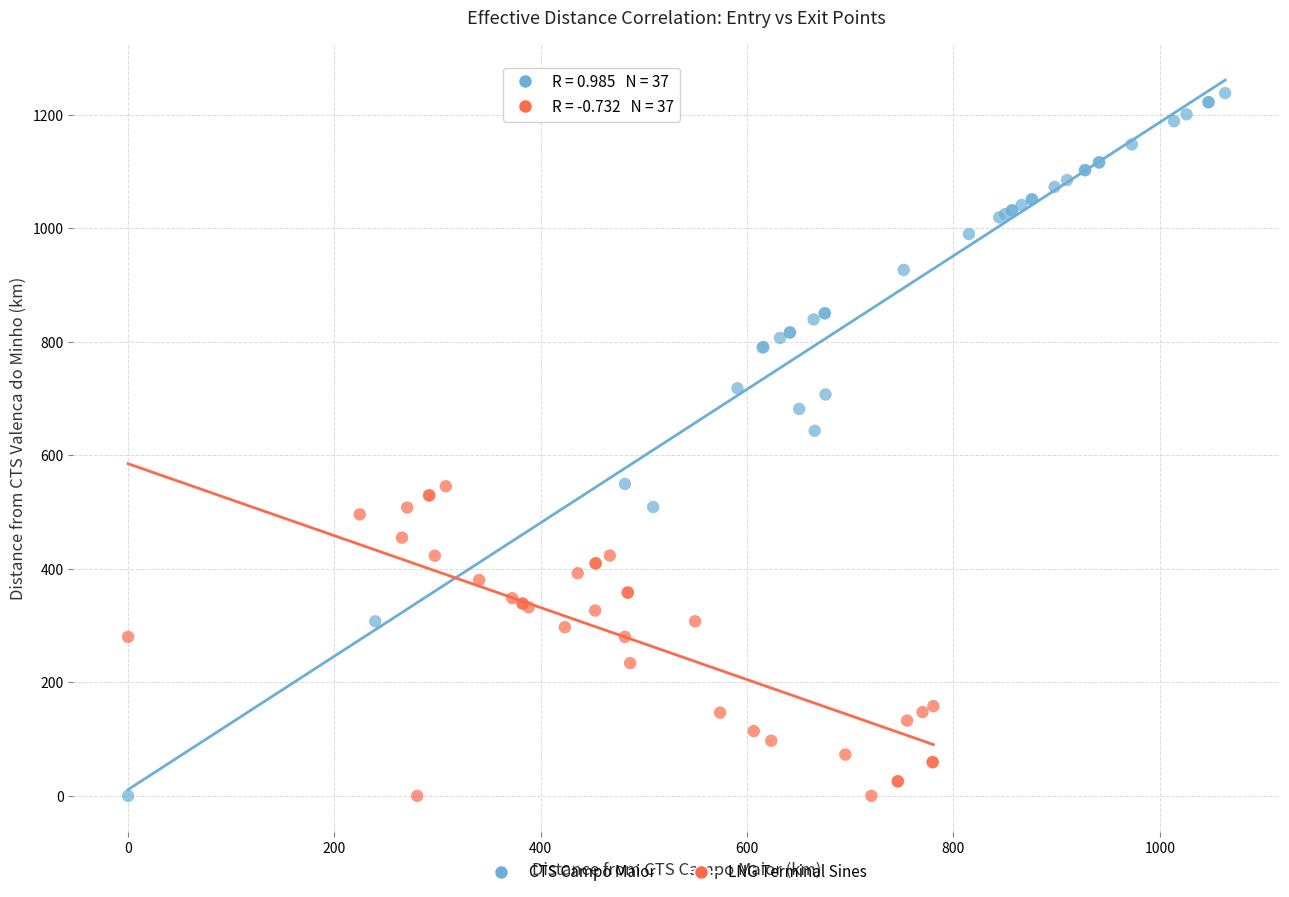

Which series has the largest Y range (max minus min)?

CTS Campo Maior